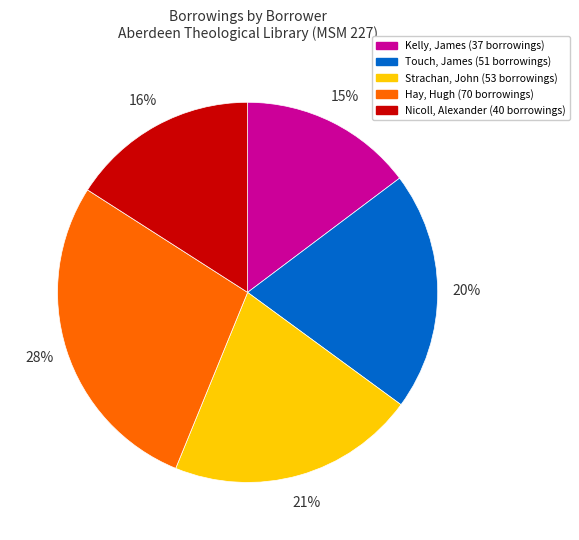

Is Strachan, John the majority of the pie?

No